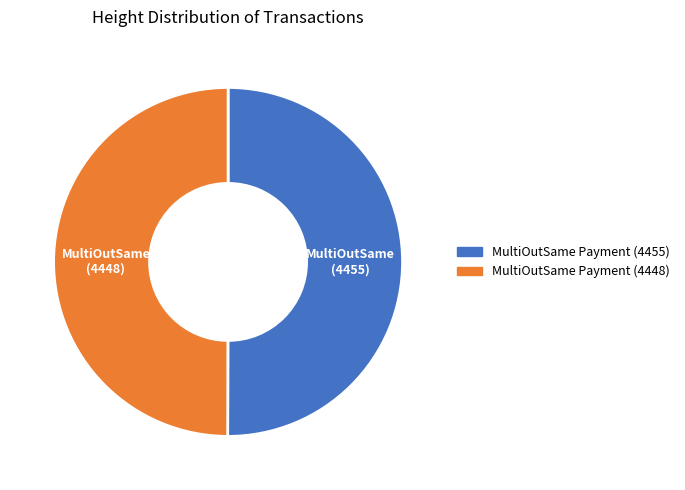

What is the ratio of the value at MultiOutSame Payment (4455) to the value at MultiOutSame Payment (4448)?

1.0